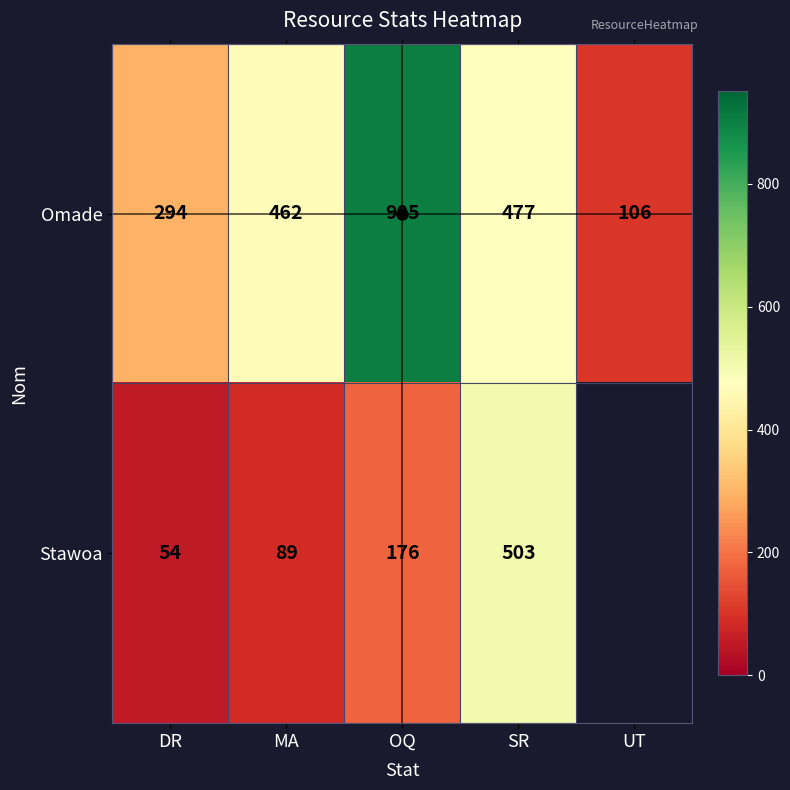

Is the value of Stawoa at MA greater than the value of Omade at DR?

No